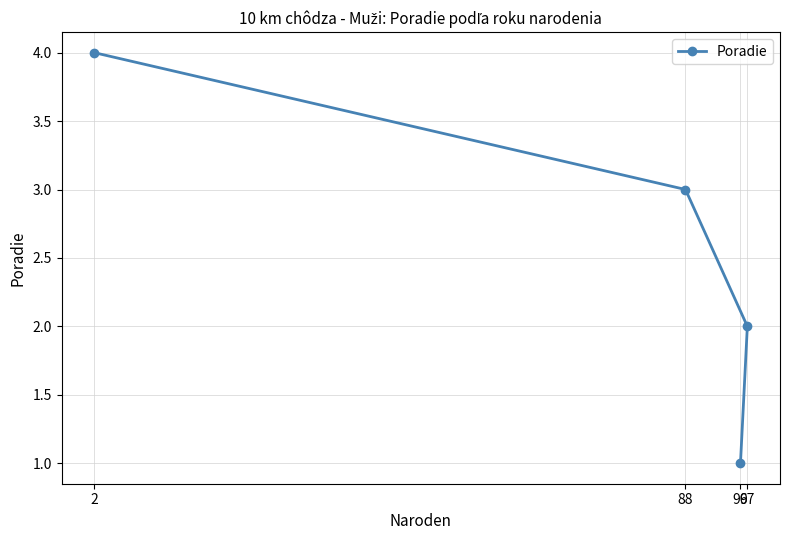

Between 88 and 96, which is larger?

88